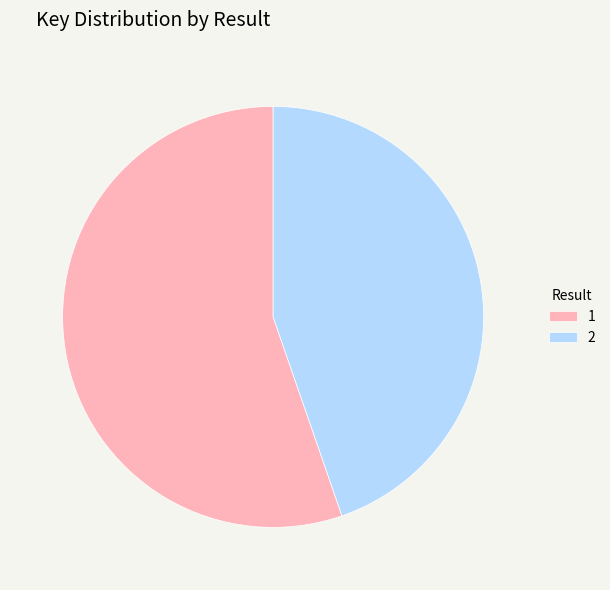

Combined, do 2 and 1 account for over 50%?

Yes